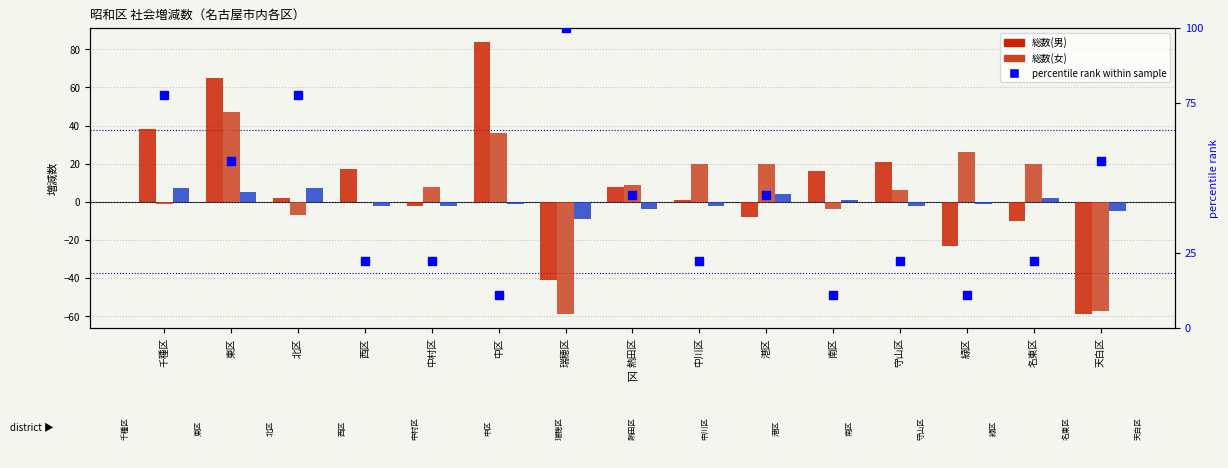

What is the total value across all series at 守山区?

47.2